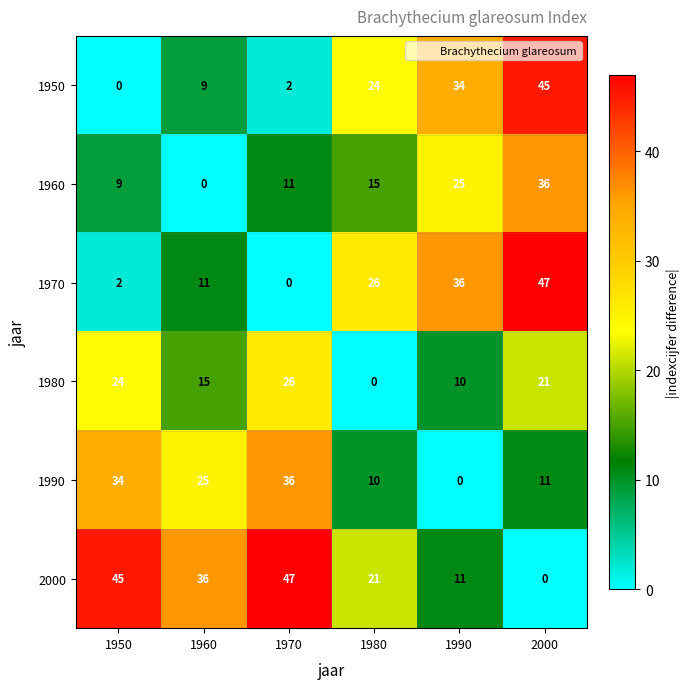

What is the difference between the highest and lowest values at 1990?

36